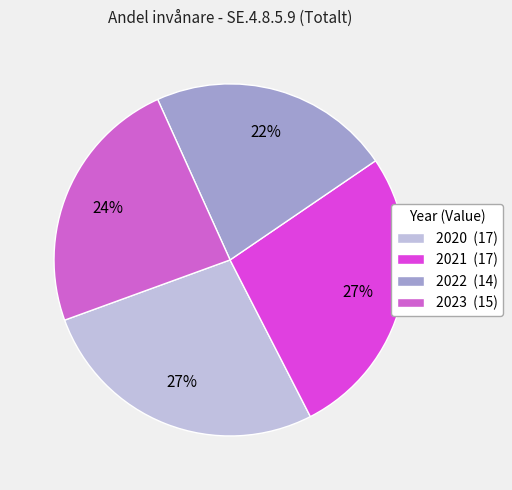

What percentage is NOT represented by 2023?

76.2%